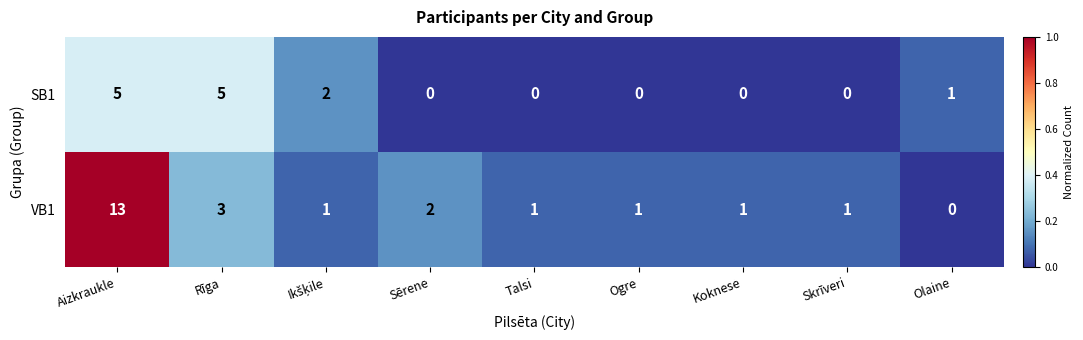

At which category is the sum across all series the highest?

Aizkraukle